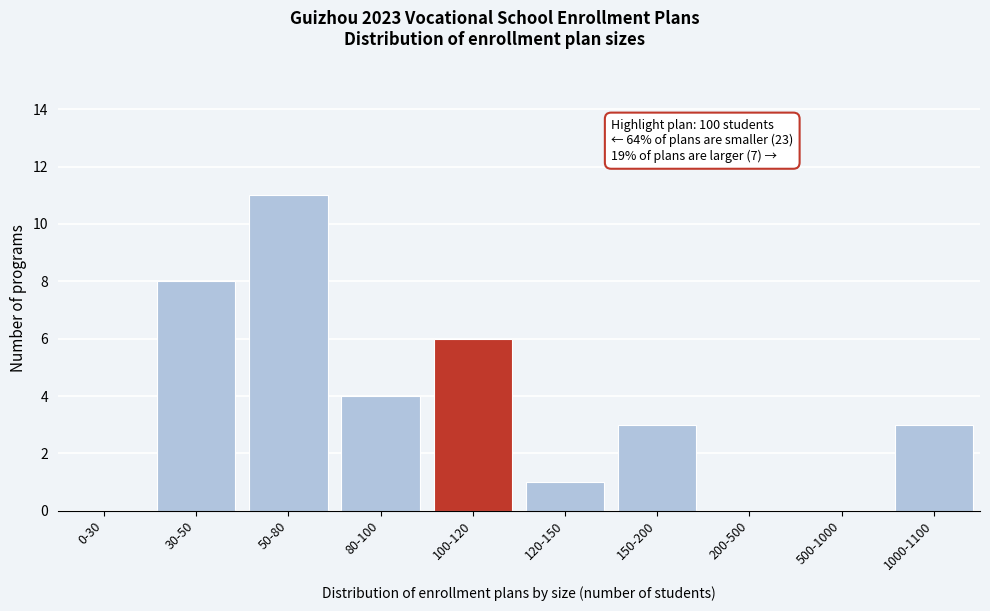

Reading left to right, list all the values displayed in this chart.

0-30=0	30-50=8	50-80=11	80-100=4	100-120=6	120-150=1	150-200=3	200-500=0	500-1000=0	1000-1100=3